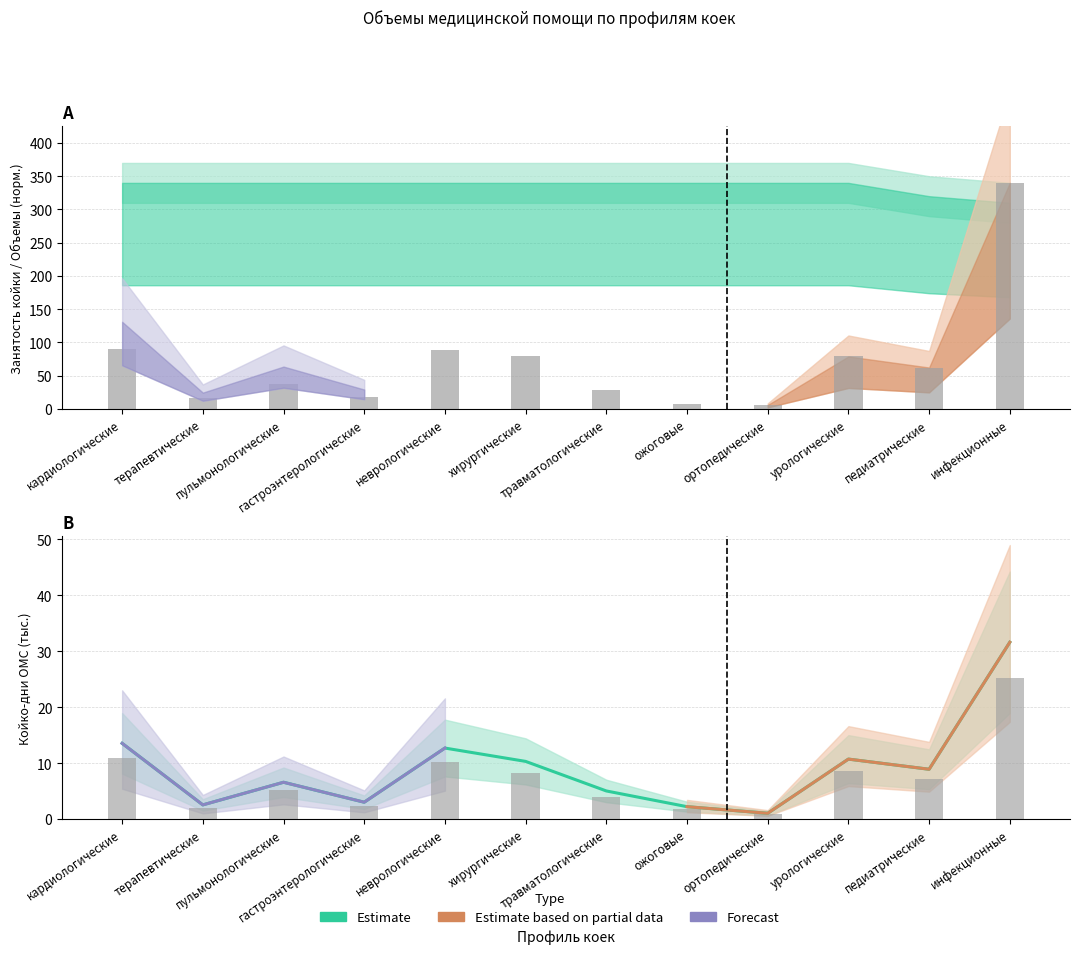

How many data points in Объемы мед. помощи (Cases) are above 62?

6